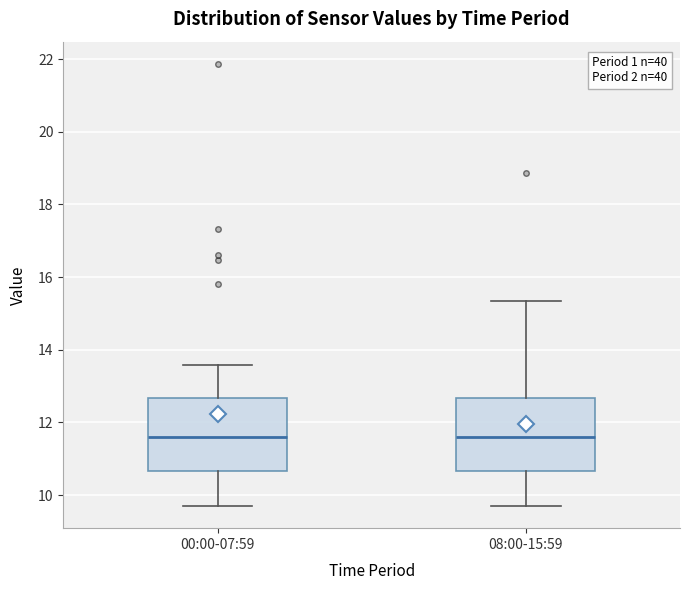

Reading left to right, transcribe this box plot: for each box, give where its median line is, the range the box spans, and where its two whiskers end, as read against the y-axis. The values are not printed on the chart, so give them approximately, as read against the axis.

00:00-07:59: median 11.6, box 10.6 to 12.6, whiskers 9.8 to 13.6
08:00-15:59: median 11.6, box 10.6 to 12.6, whiskers 9.8 to 15.4